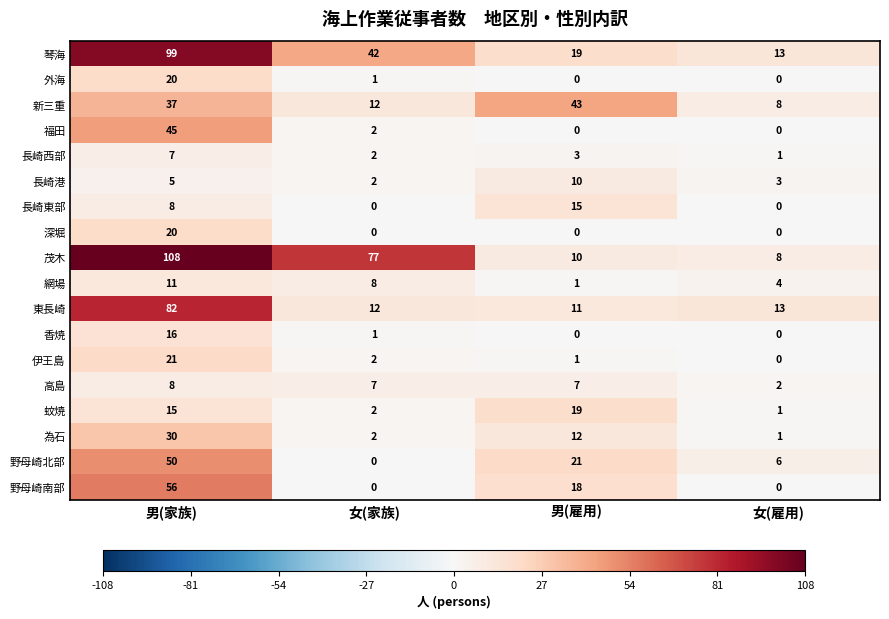

At which label does 香焼 first exceed 1?

男(家族)